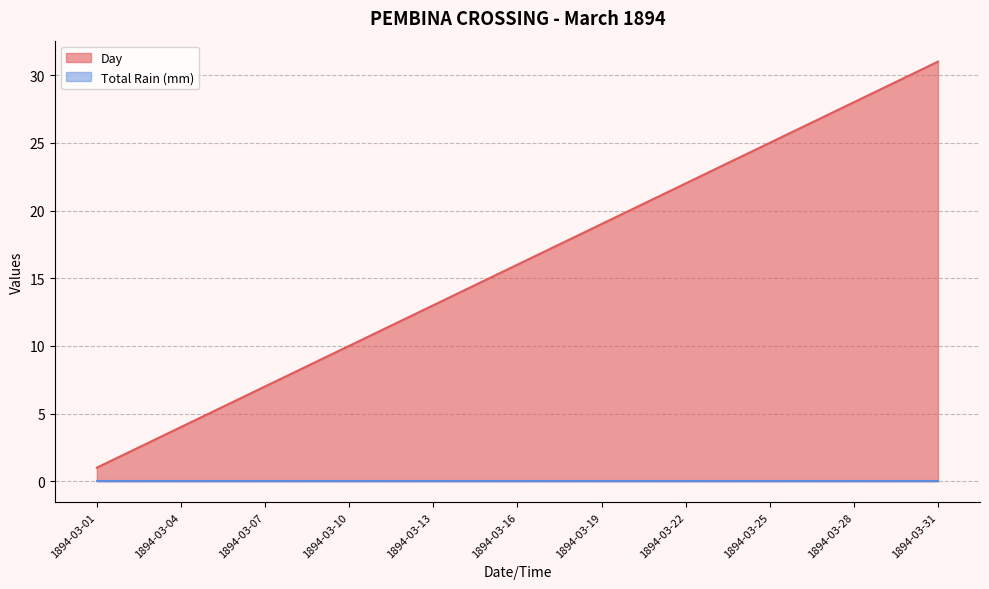

Is it true that the value at 1894-03-24 is 24?

True